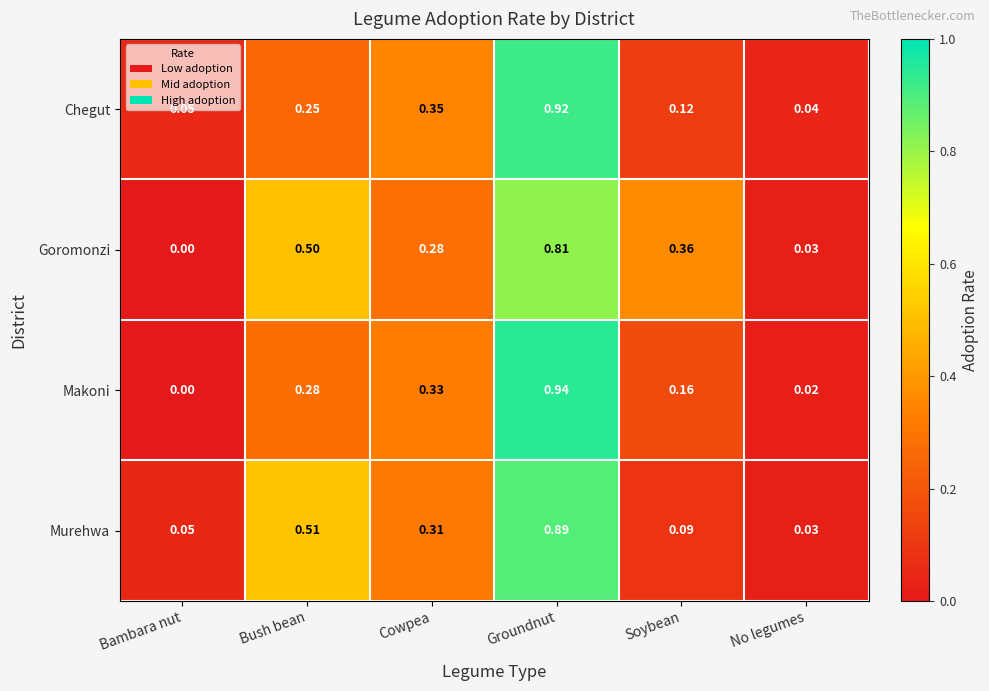

Rank the categories by Makoni value from highest to lowest.

Groundnut, Cowpea, Bush bean, Soybean, No legumes, Bambara nut